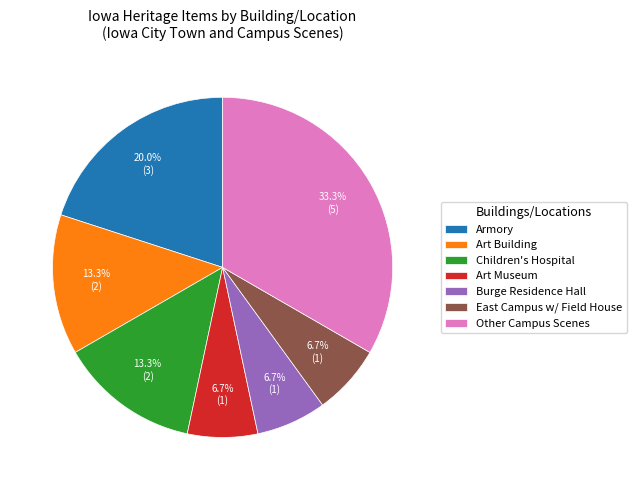

Does any single category account for the majority?

No